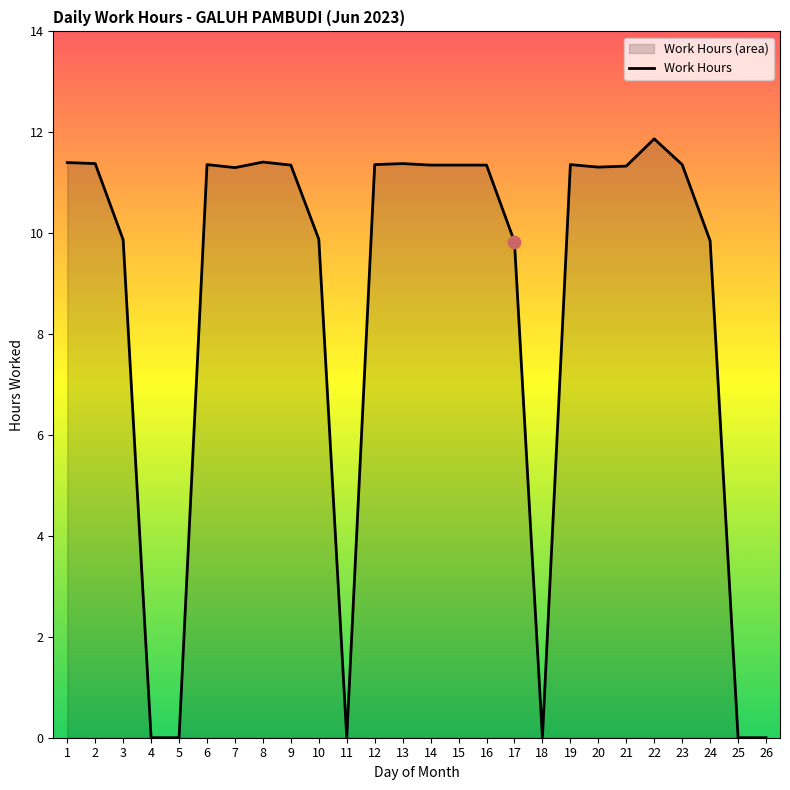

Between 3 and 4, which is larger?

3